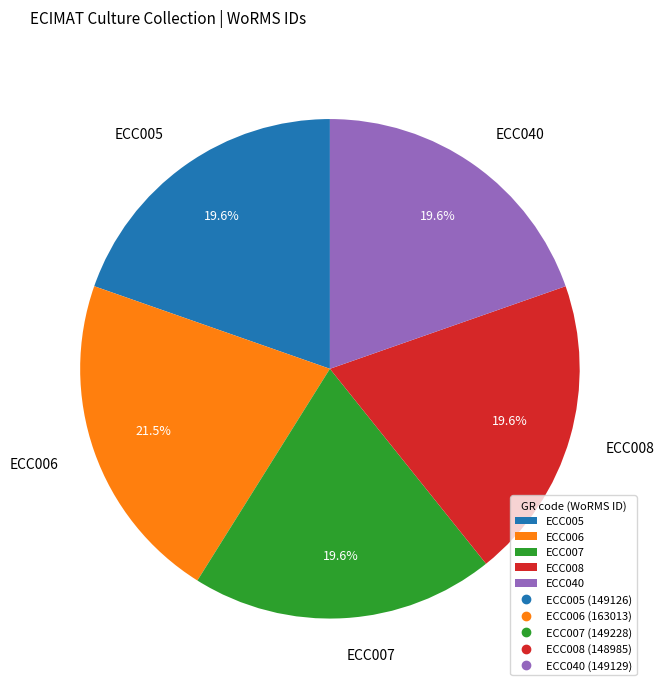

Which has a higher value, ECC005 or ECC006?

ECC006